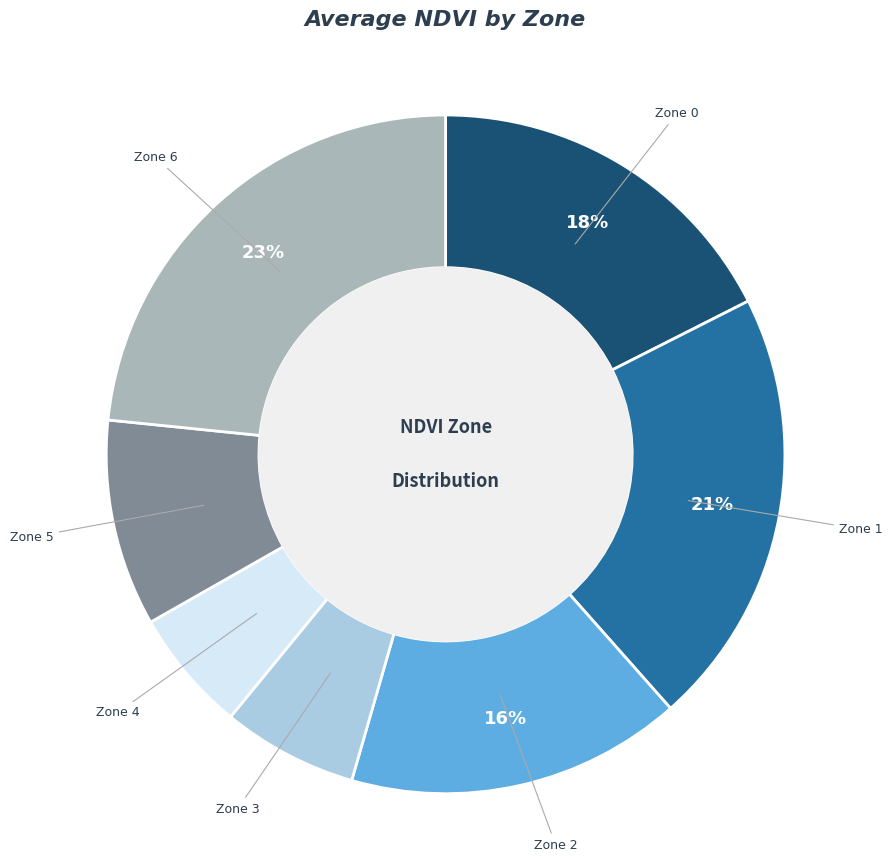

Does any single category account for the majority?

No